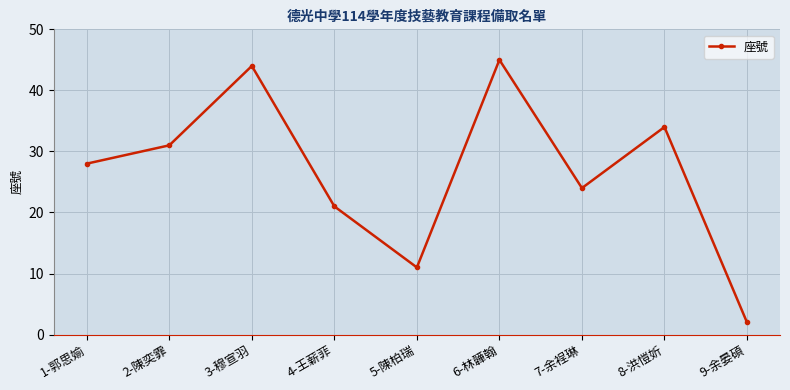

What is the change in value from 6-林韡翰 to 8-洪愷妡?

-11